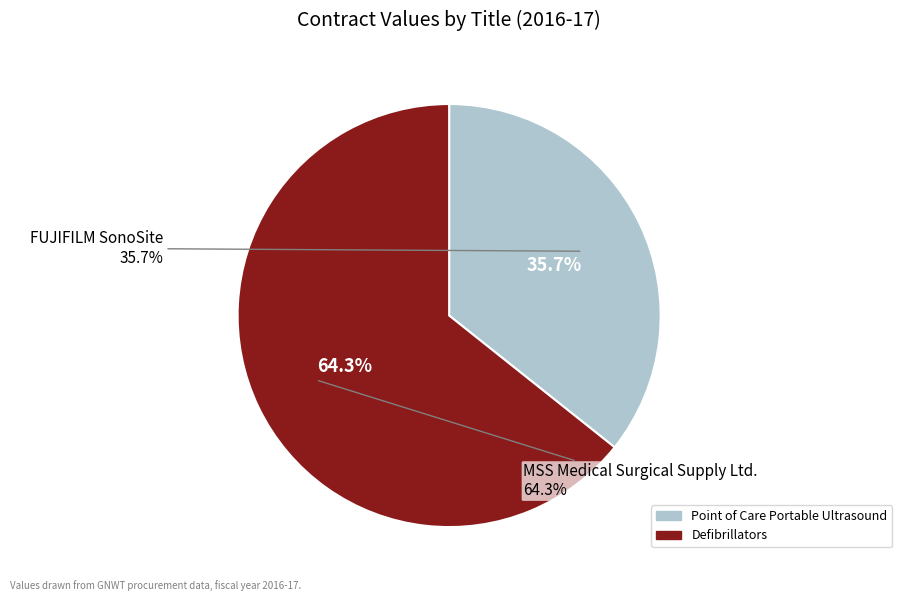

To the nearest percent, what portion does Defibrillators represent?

64%